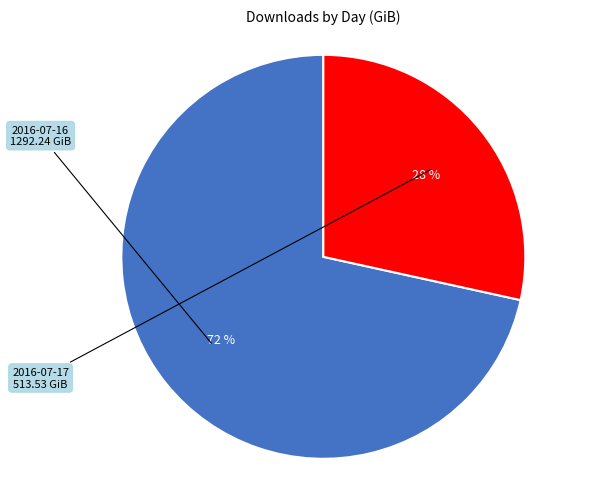

To the nearest percent, what is the average slice percentage?

50%